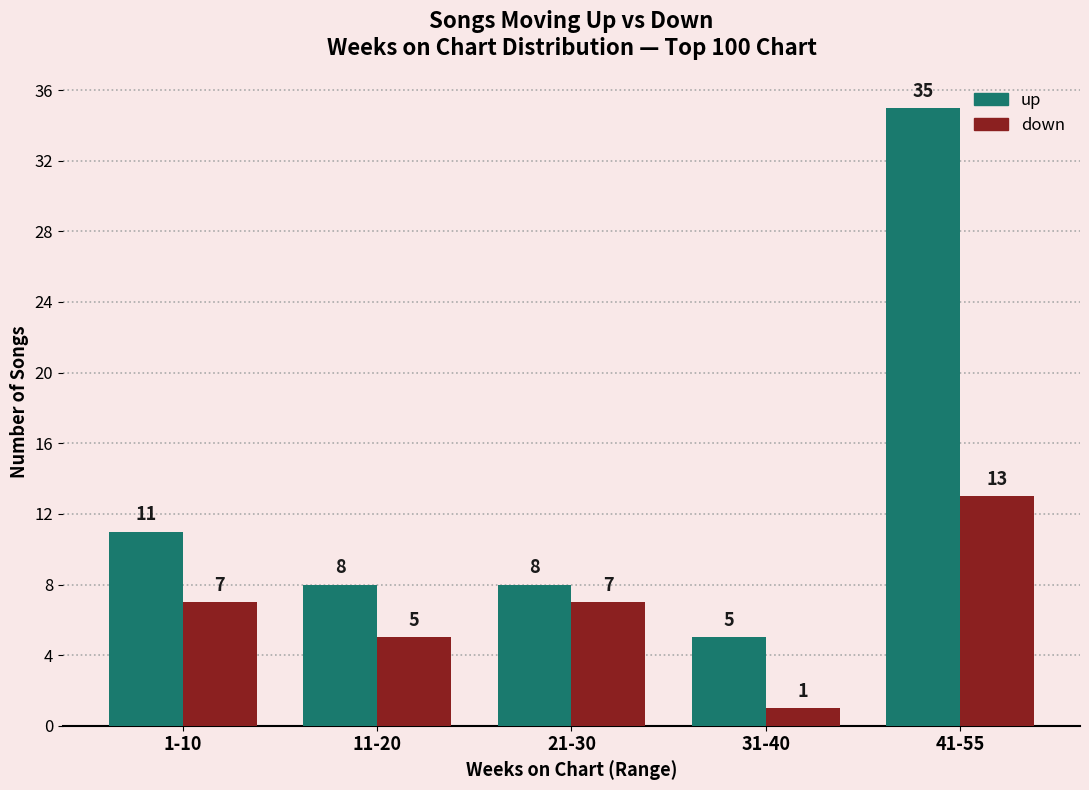

Reading left to right, what are all the values shown in this chart?

up: 1-10=11	11-20=8	21-30=8	31-40=5	41-55=35
down: 1-10=7	11-20=5	21-30=7	31-40=1	41-55=13